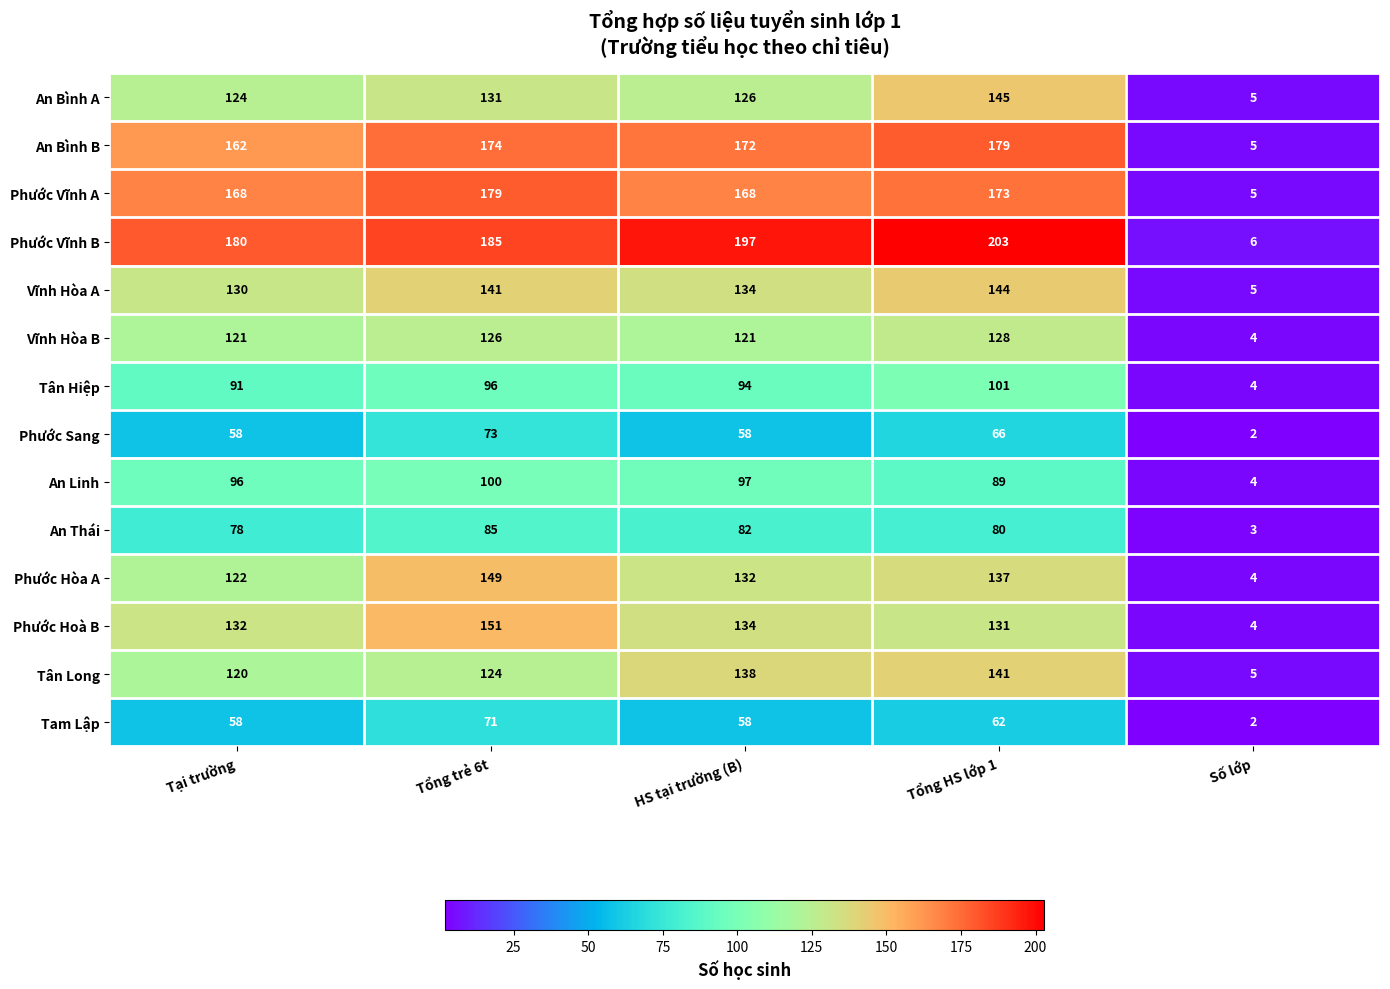

Is it true that Vĩnh Hòa B equals 121 at Tại trường?

True